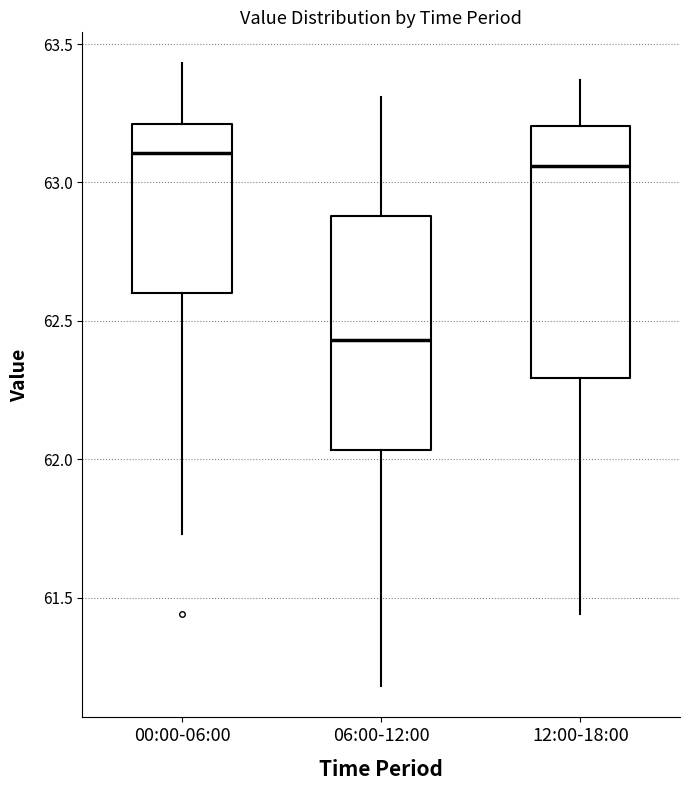

Where does the lower whisker of the box for 06:00-12:00 end on the y-axis? The values are not printed on the chart, so give them approximately, as read against the axis.

61.20